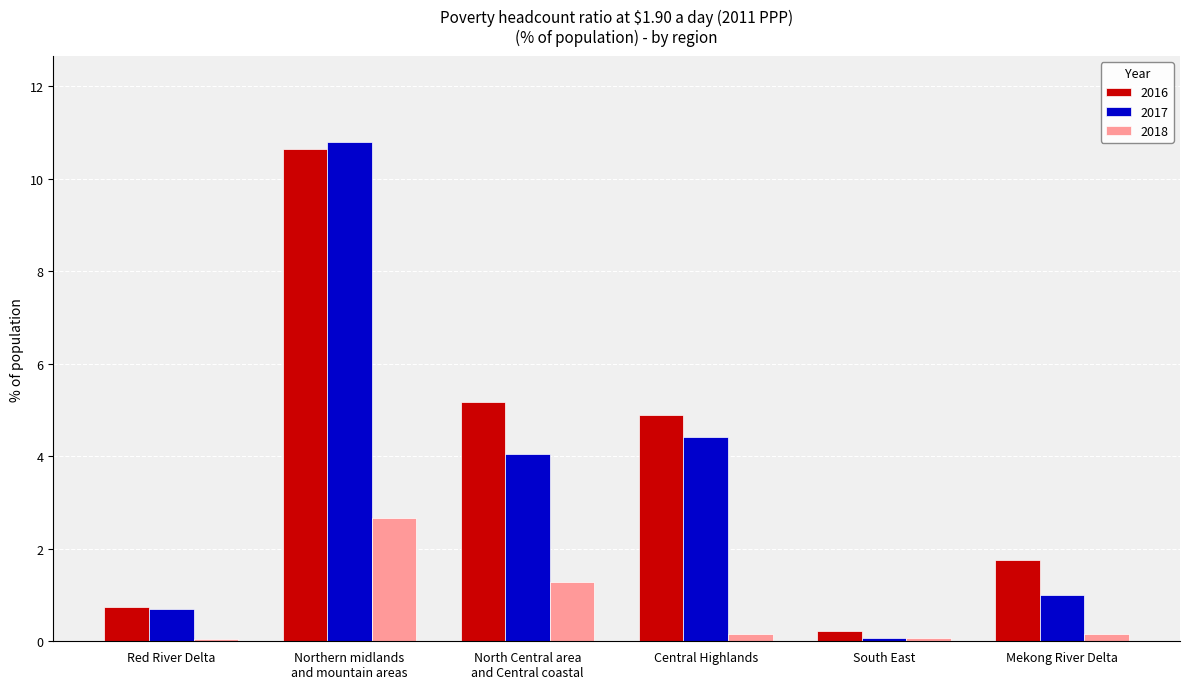

Which label corresponds to the largest value in the chart?

Northern midlands
and mountain areas